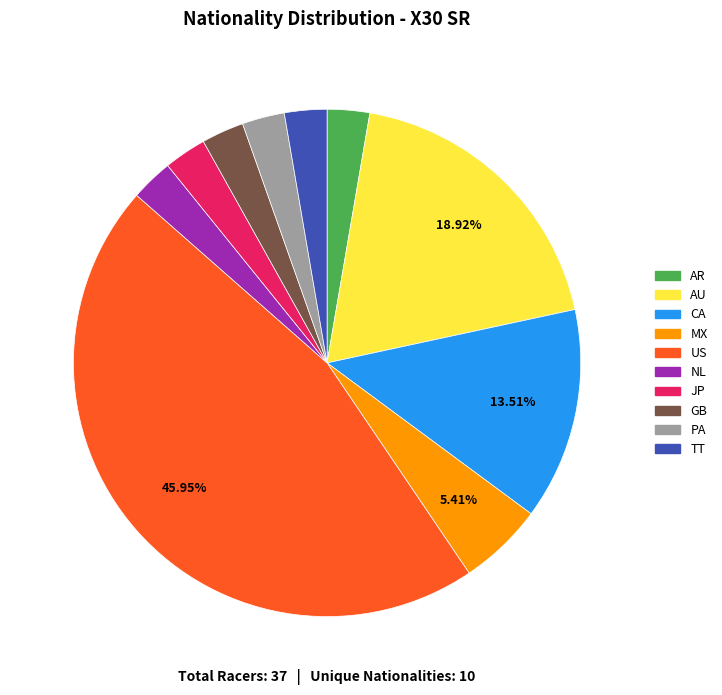

How many segments does this pie chart have?

10